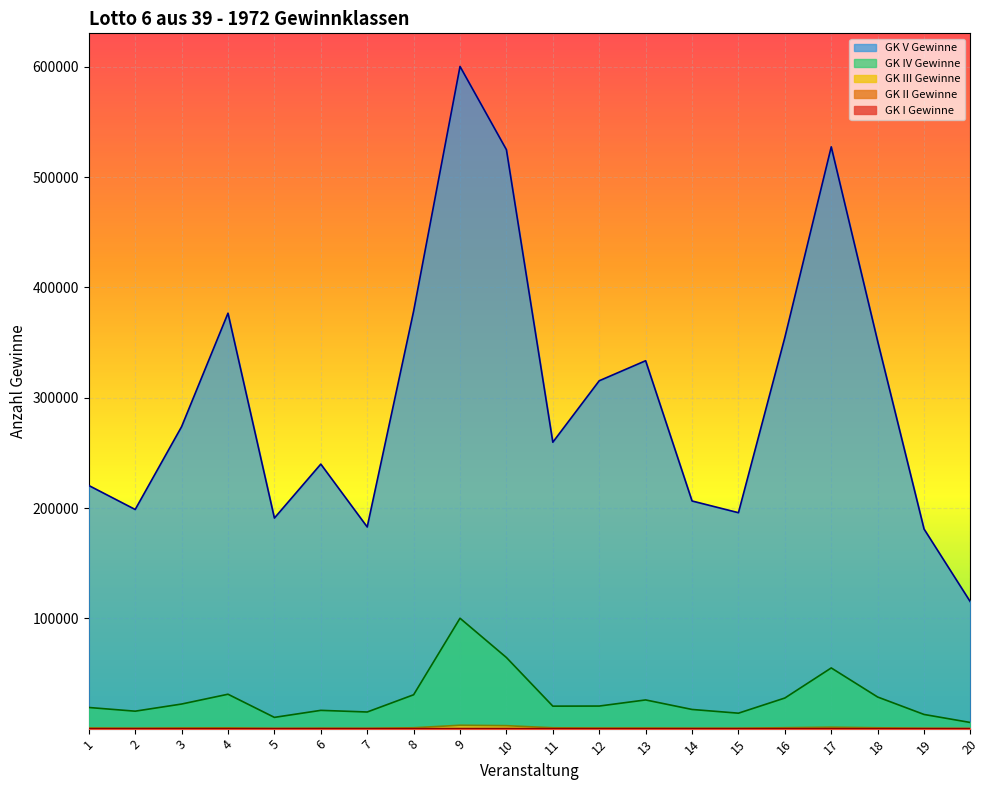

Reading left to right, transcribe all the data shown in this chart.

GK V Gewinne: 220404	198656	273723	376602	190885	239797	182804	378398	600271	524794	259629	315343	333504	206370	195742	354590	527392	351177	180927	114801
GK IV Gewinne: 19167	15823	22295	31190	10203	16569	15080	30706	100070	64464	20380	20470	26016	17384	14002	27748	55017	28658	12845	5553
GK III Gewinne: 527	365	585	688	190	363	254	781	3064	2692	770	503	529	369	348	827	1295	769	309	56
GK II Gewinne: 16	8	7	8	10	10	1	28	4	86	14	11	11	8	12	22	12	19	19	1
GK I Gewinne: 0	1	2	0	2	2	0	3	1	21	5	0	1	2	1	9	13	2	2	1